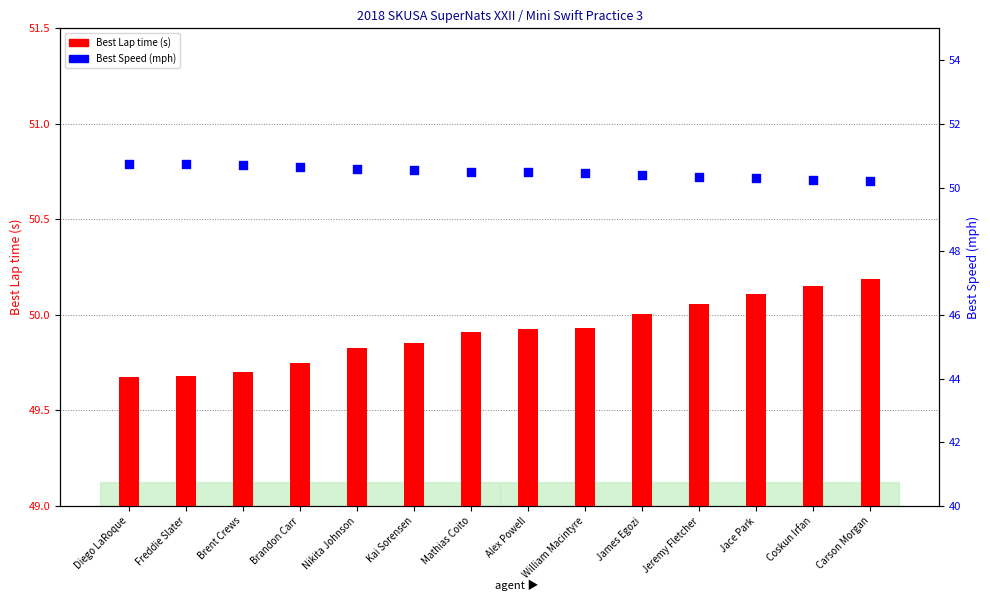

Which series reaches the minimum Y coordinate?

Best Lap time